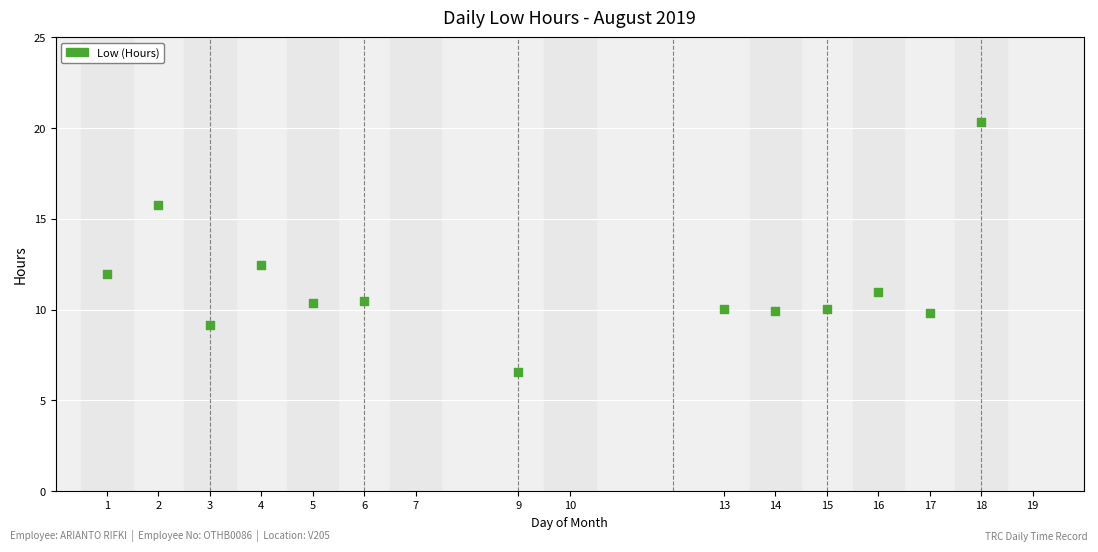

What Y value in the scatter plot is closest to 13?

12.5